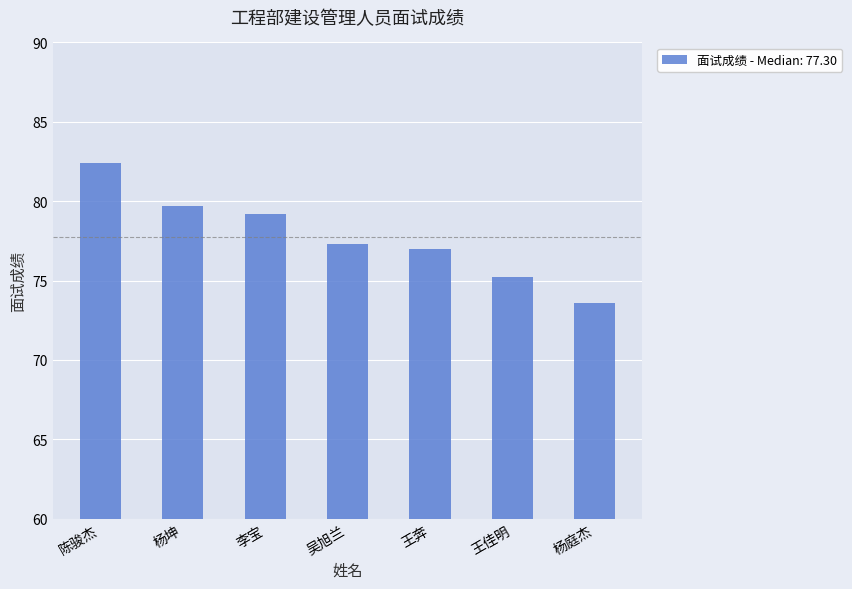

The value at 陈骏杰 is 108.1. True or false?

False